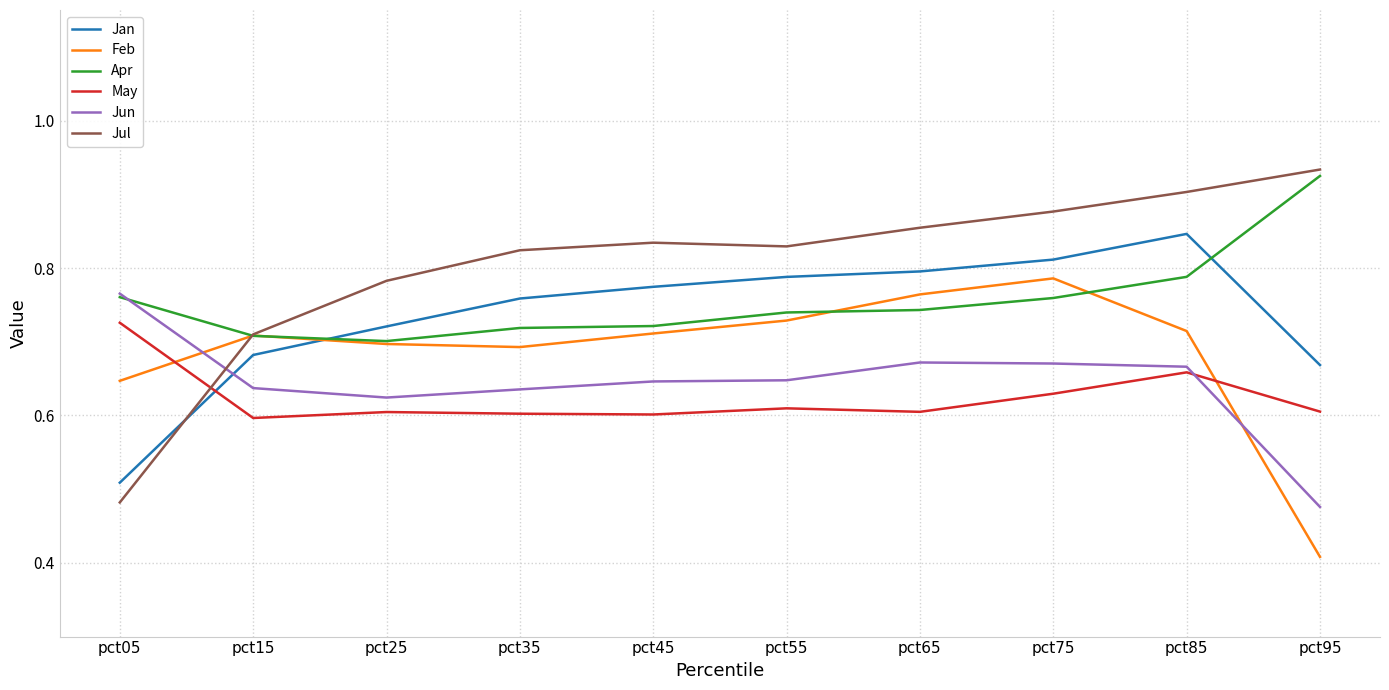

What is the total value across all series at pct25?

4.1